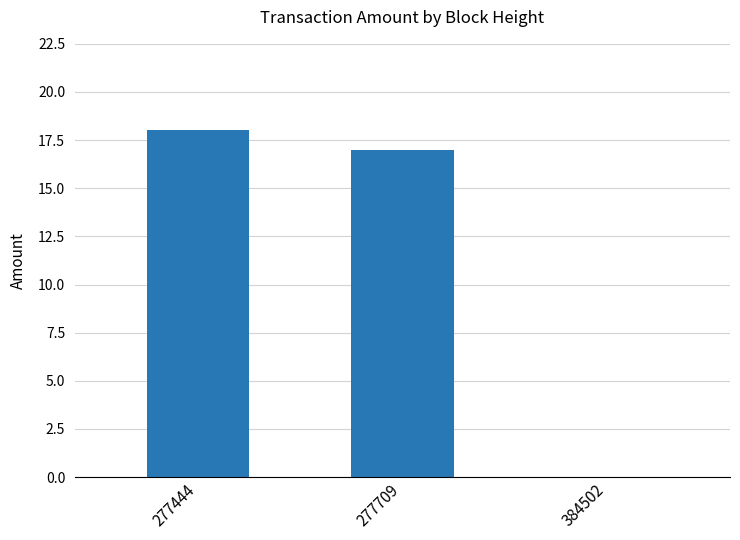

The chart shows a value of -9 at 384502. True or false?

False